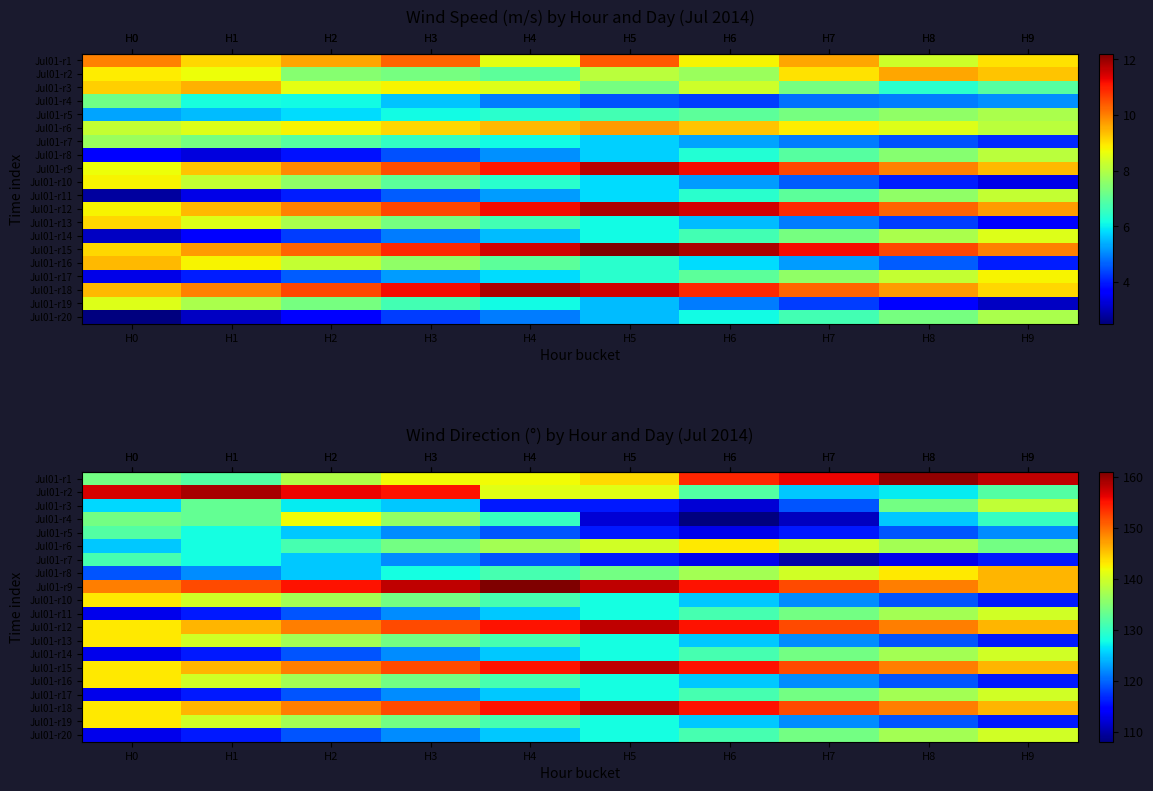

Is it true that row_4 equals 116 at H7?

True